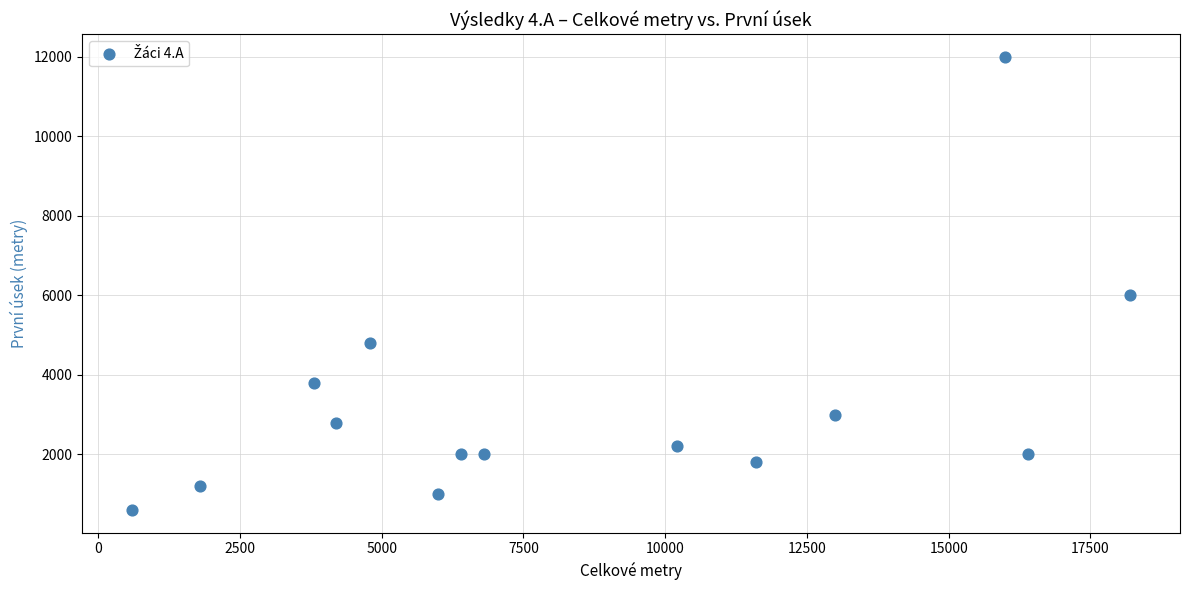

What is the range of X values (max minus min)?

17600